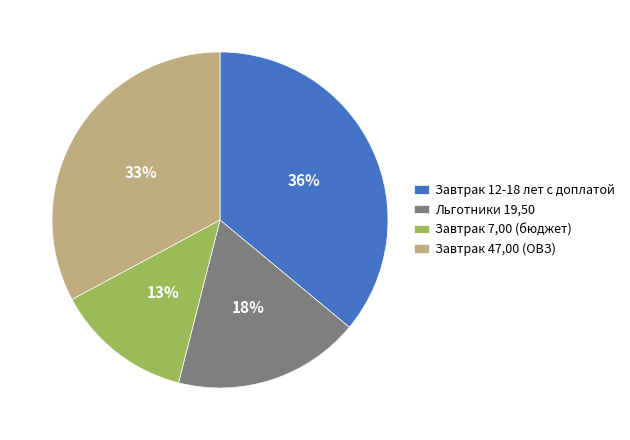

How many segments does this pie chart have?

4